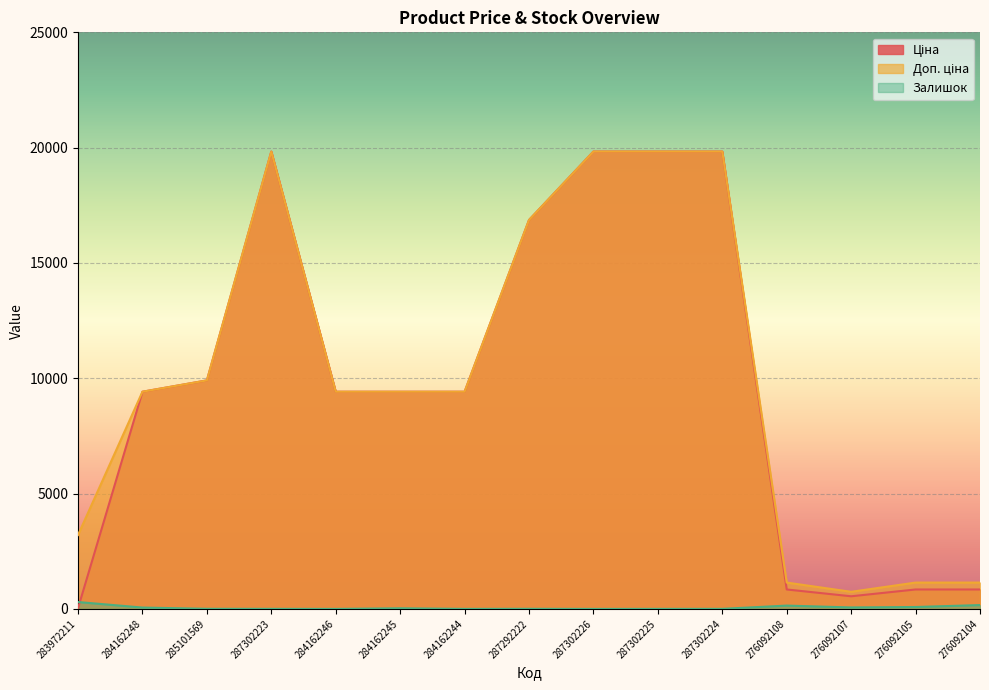

Which has a higher value, 284162245 or 284162246?

284162245